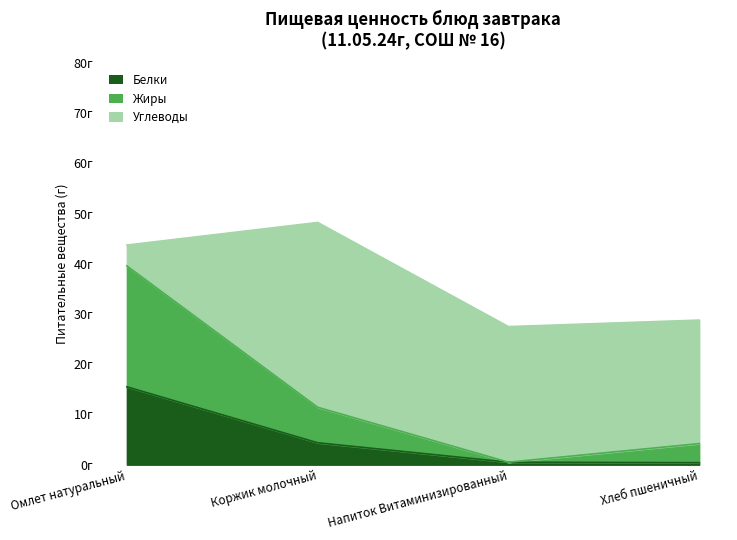

What is the label of the 4th point from the right?

Омлет натуральный